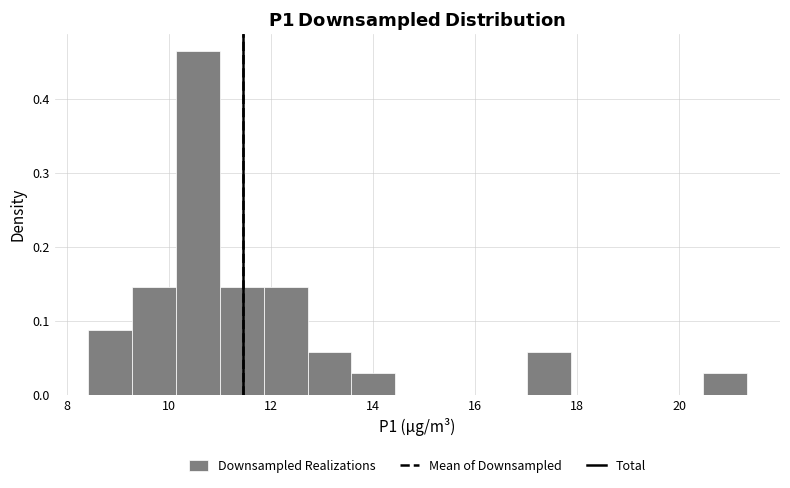

Which range on the x-axis has the tallest bar?

10.2 to 11.0